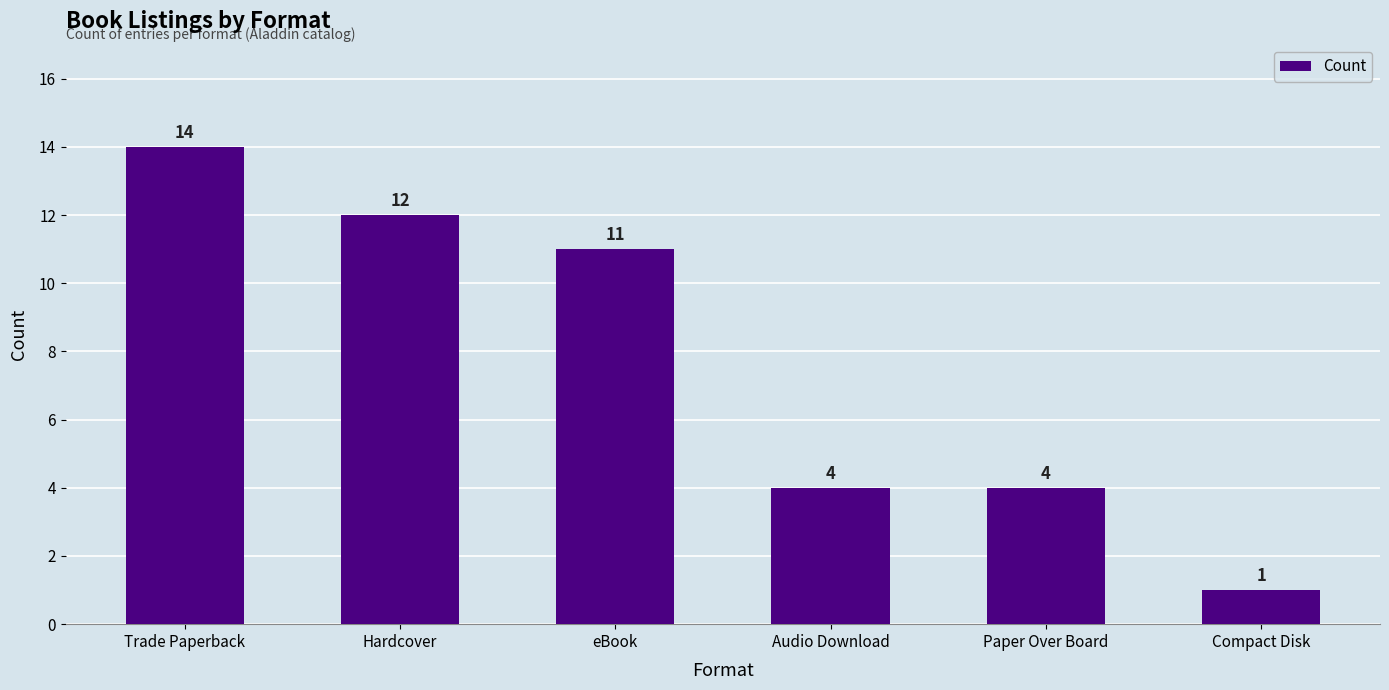

Reading left to right, extract all data points from this chart.

Trade Paperback=14	Hardcover=12	eBook=11	Audio Download=4	Paper Over Board=4	Compact Disk=1